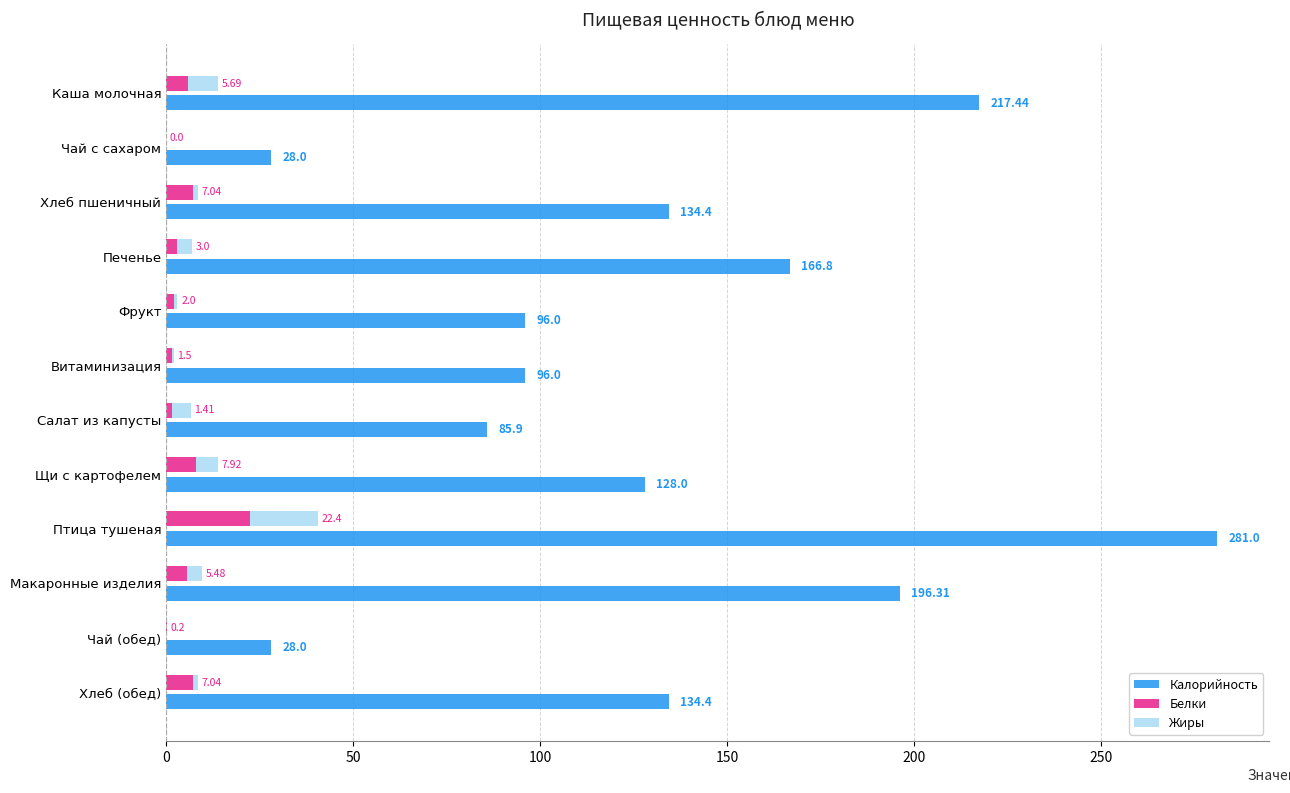

What is the spread (max minus min) of values at Птица тушеная?

262.8